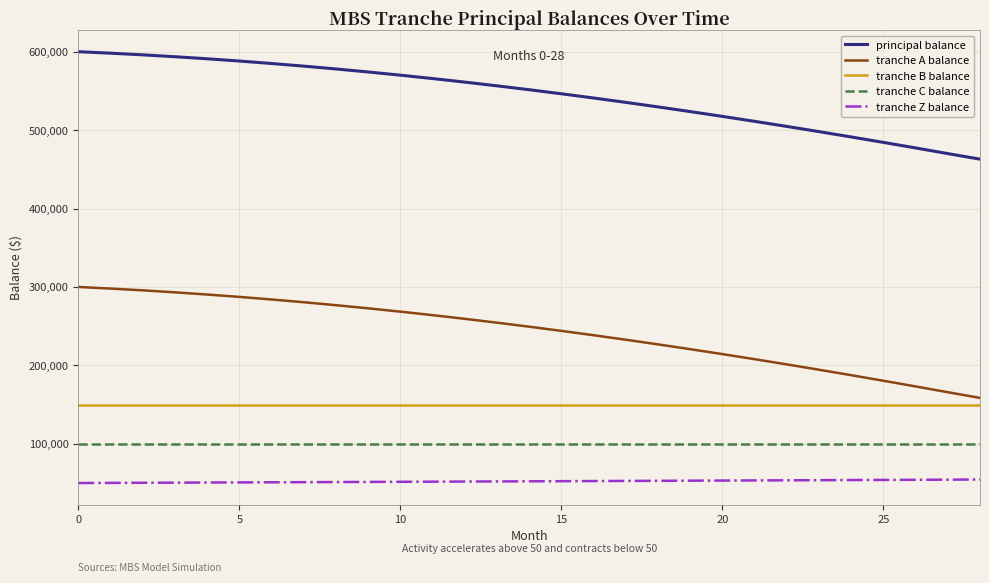

True or false: tranche C balance and principal balance cross at least once.

False